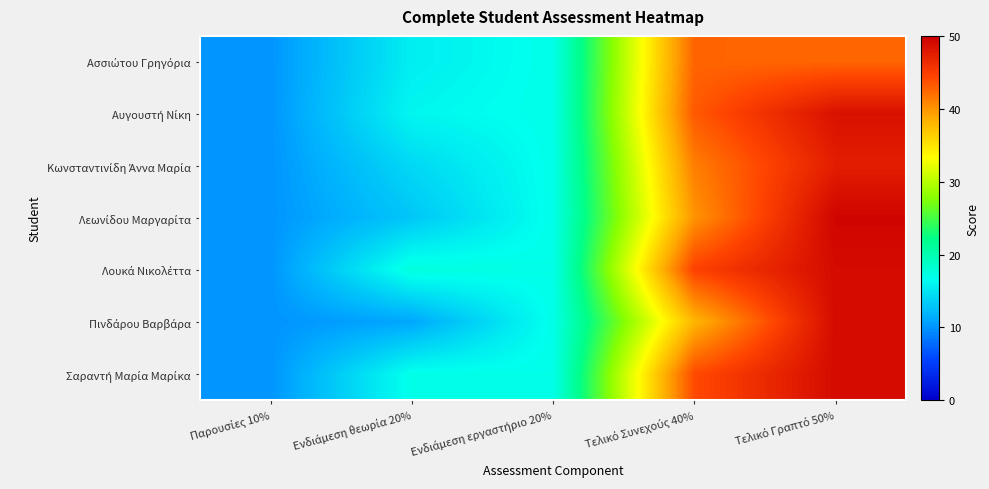

At which category does the chart reach its minimum across all series?

Παρουσίες 10%